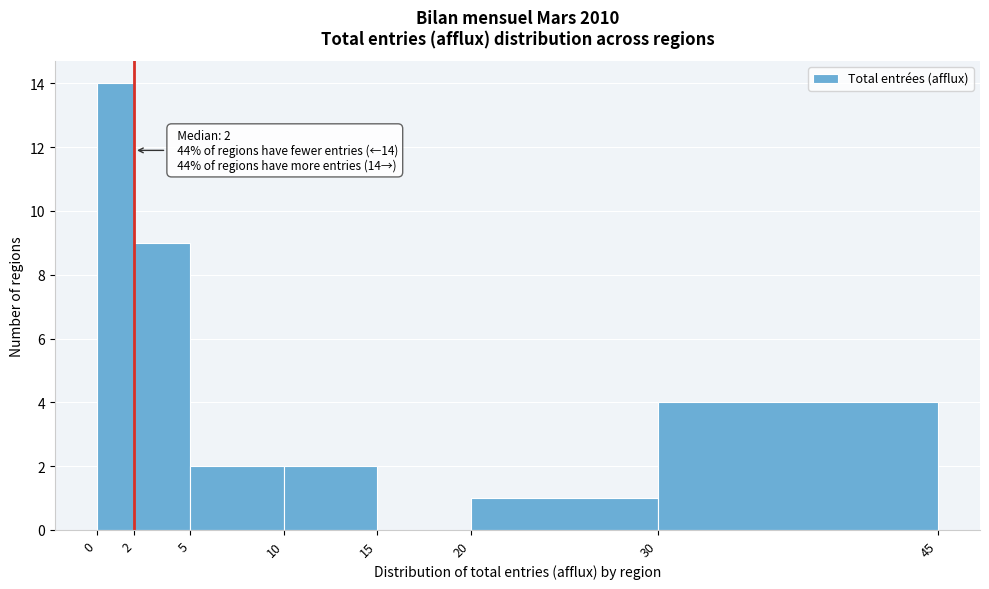

Which range on the x-axis has the tallest bar?

0 to 2